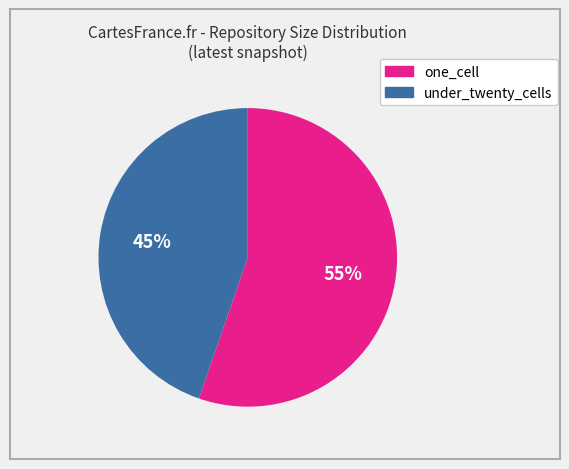

Is there any slice that represents more than half of the pie?

Yes